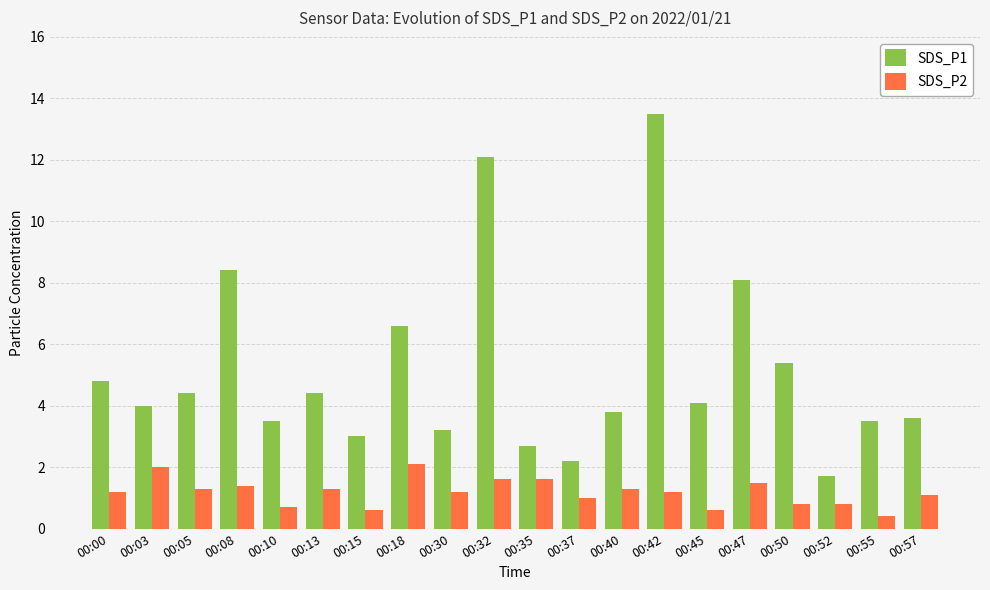

What value does the SDS_P1 series have at 00:03?

4.0